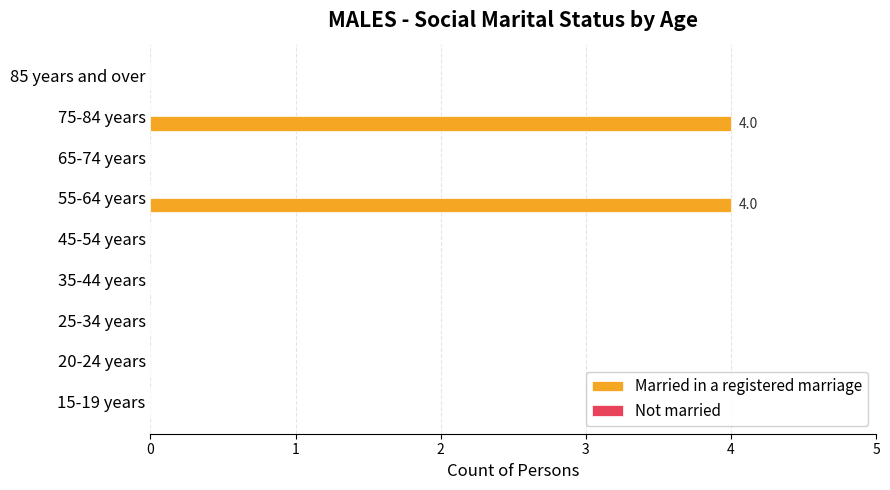

How many series are shown in this chart?

1